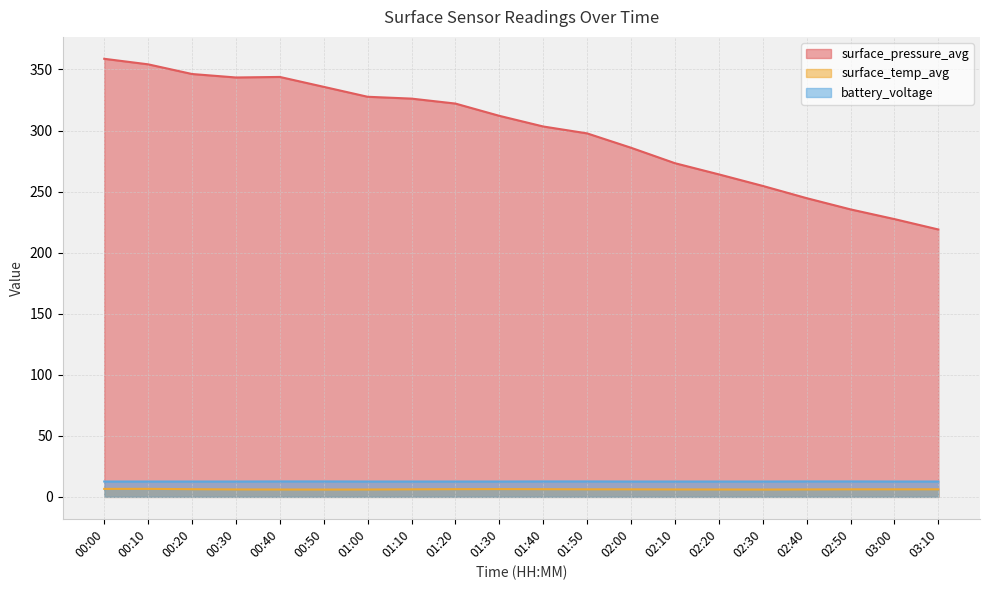

True or false: surface_pressure_avg and surface_temp_avg intersect in this chart.

False